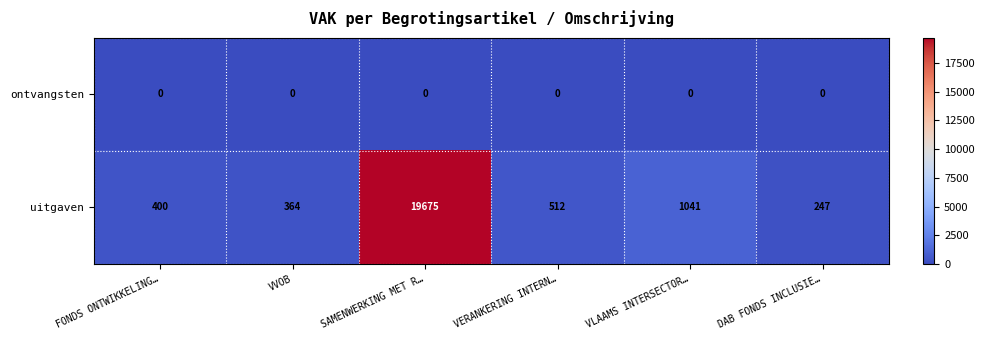

Which series has the largest total across all categories?

uitgaven